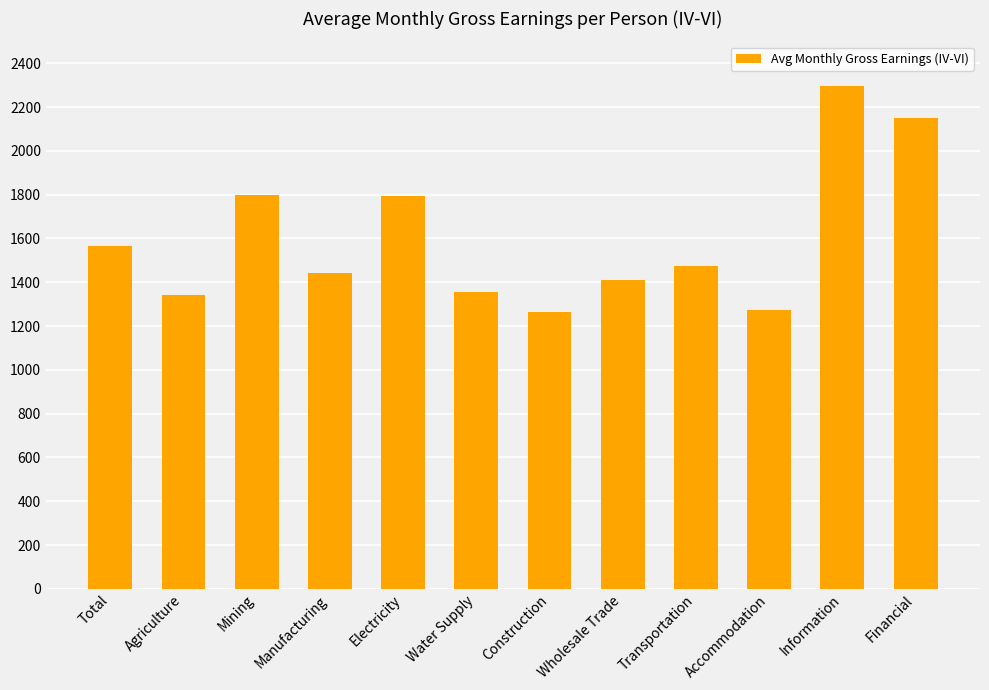

What is the sum of all values?

19174